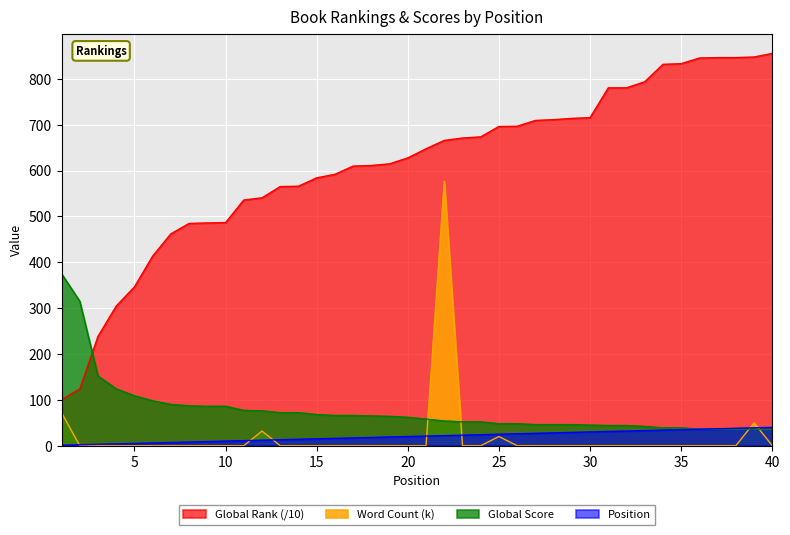

What is the difference between the second highest and second lowest values in the Global Rank series?

724.1